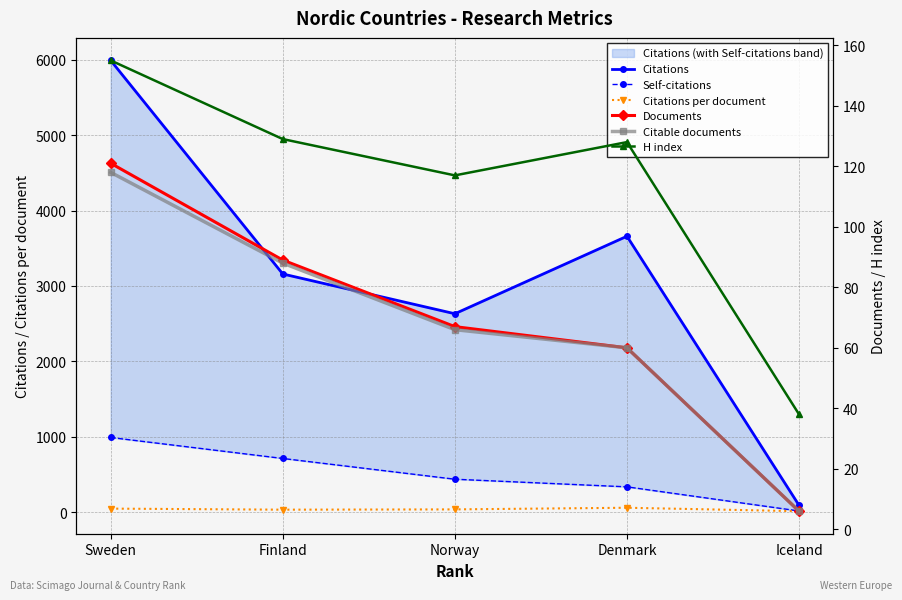

In Citations per document, how many points are lower than both neighbors (excluding endpoints)?

1